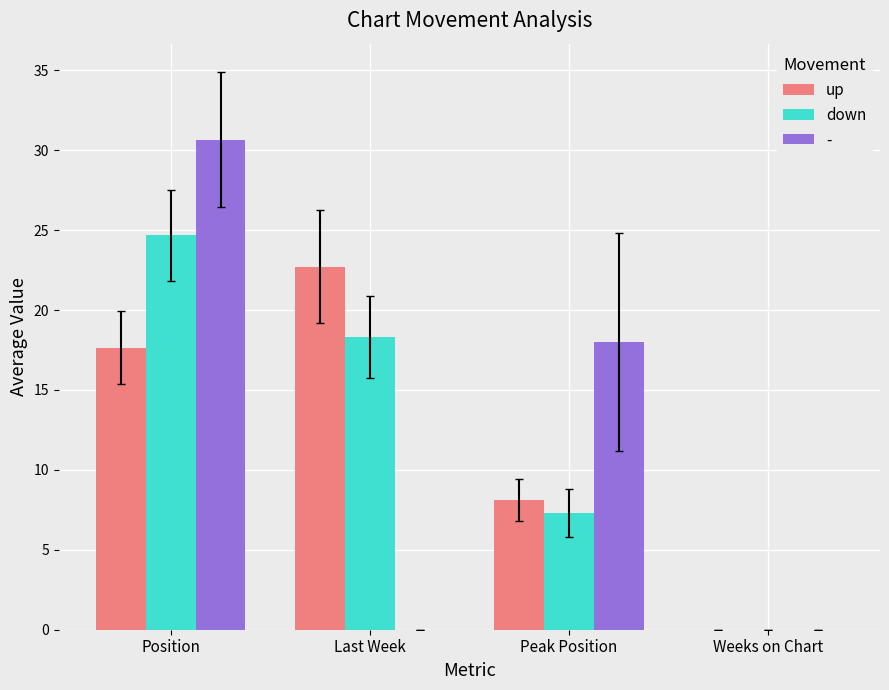

What is the maximum value shown in the chart?

30.7